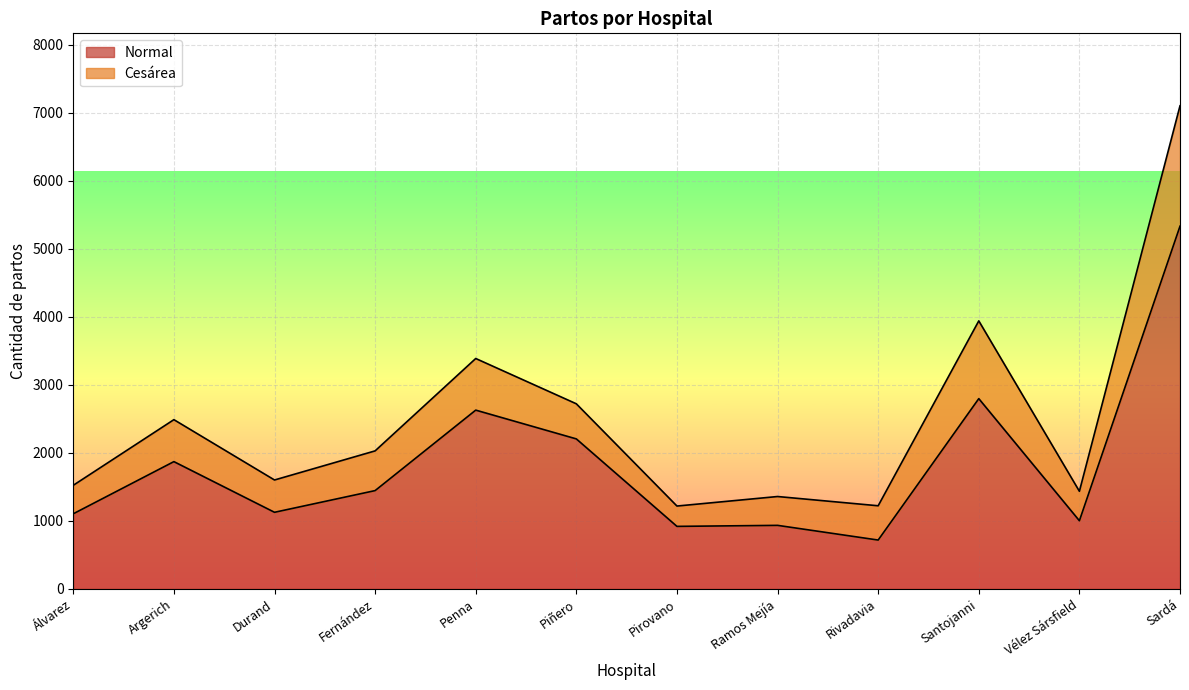

What is the difference between the maximum and minimum values?

4614